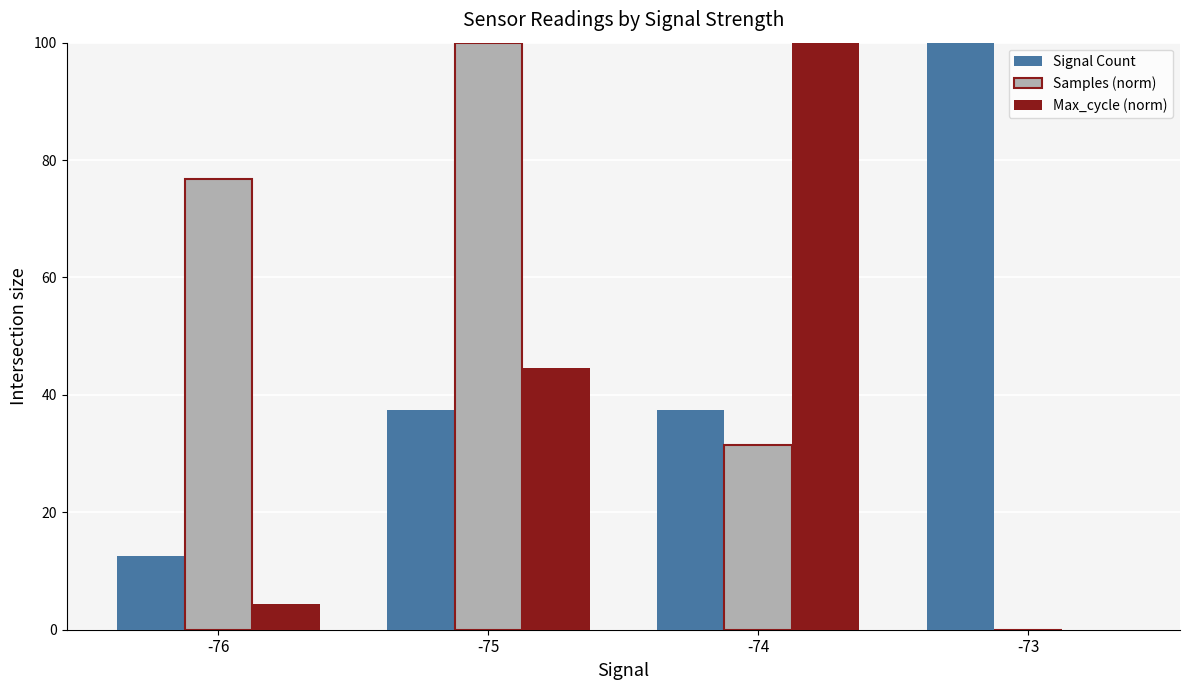

At which category is the sum across all series the highest?

-75